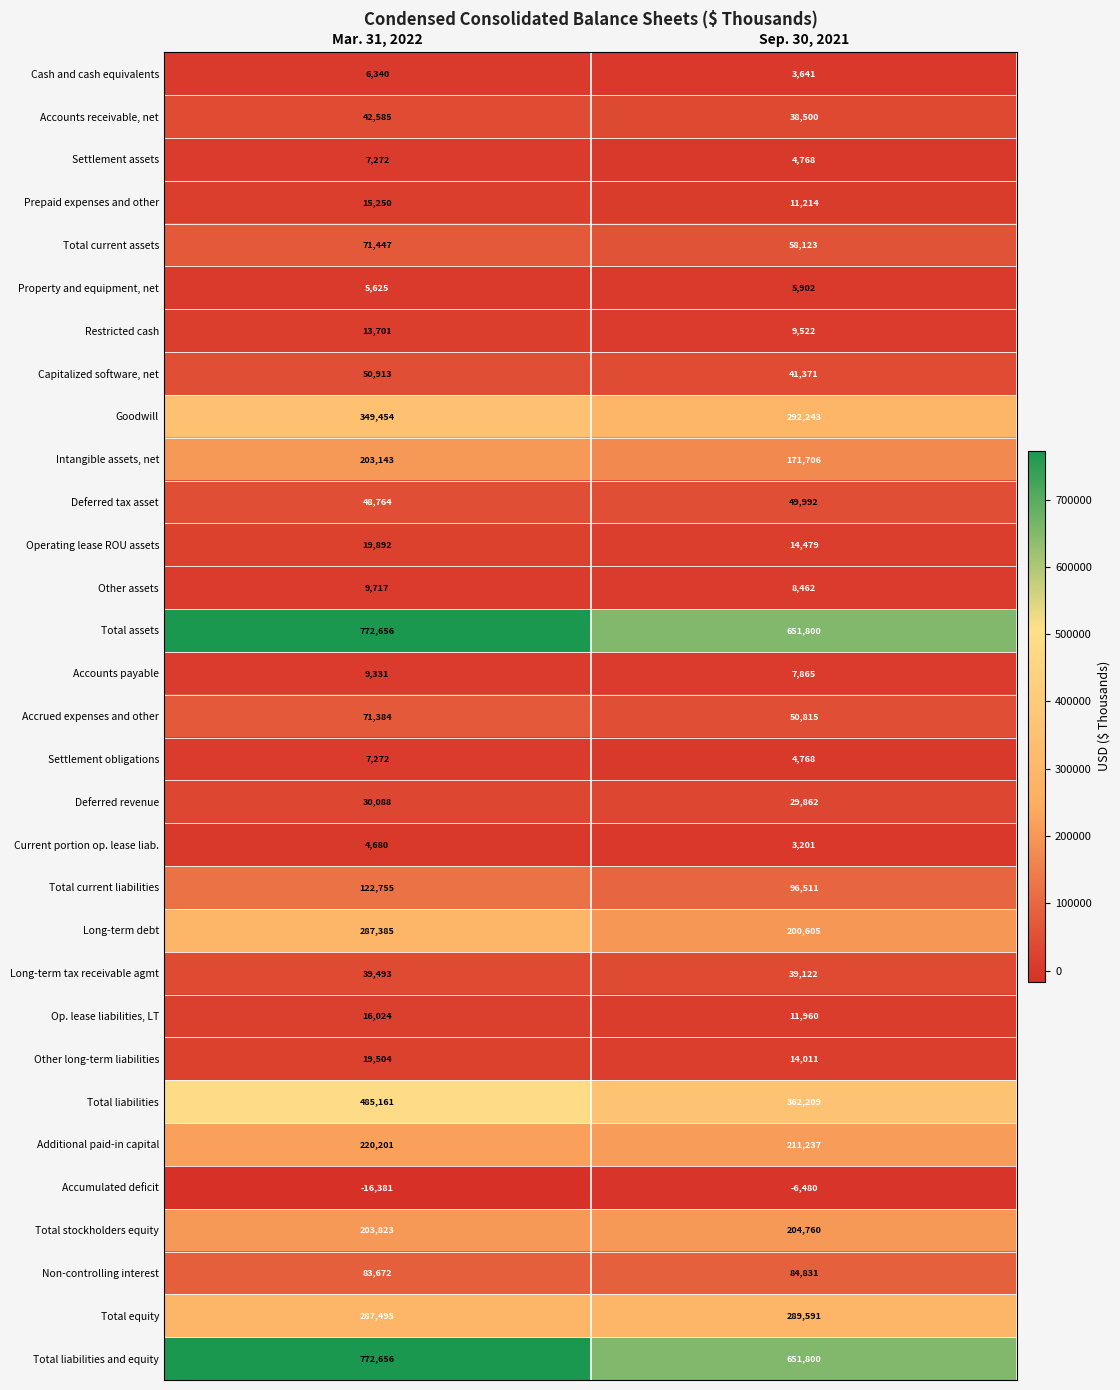

Is it true that Non-controlling interest equals 135230 at Sep. 30, 2021?

False